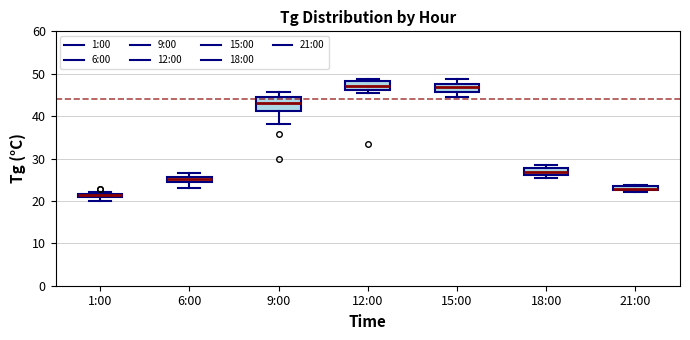

Which box is the tallest, from its lower edge to its upper edge?

9:00